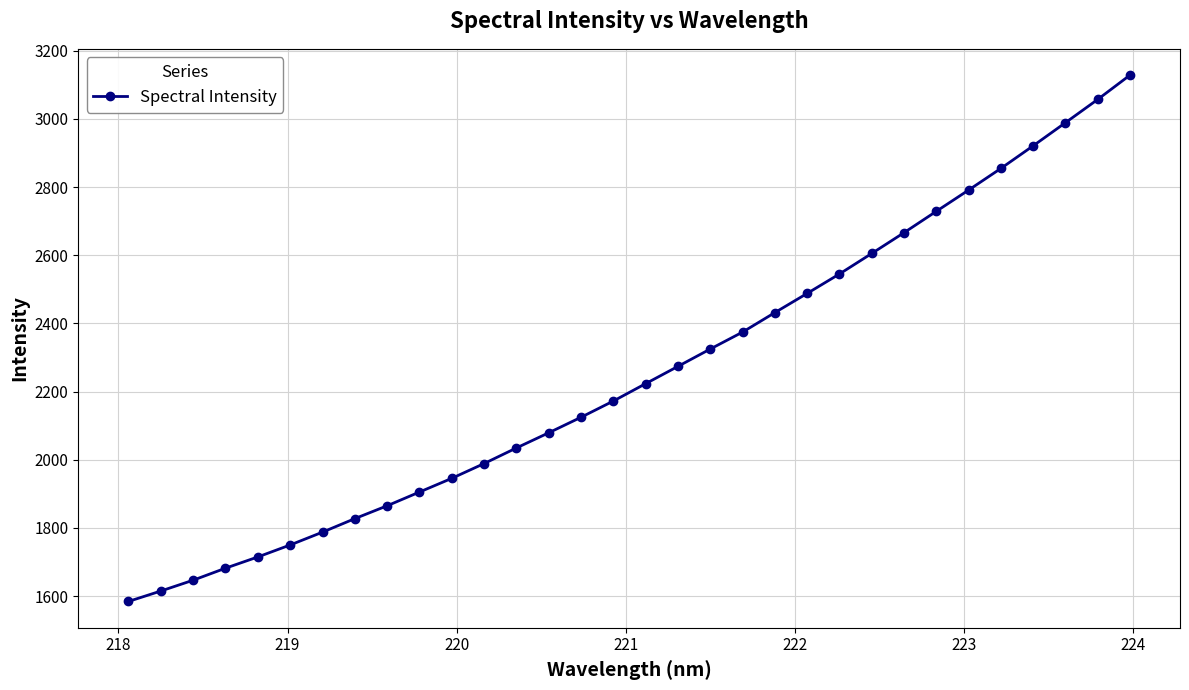

Count the number of values greater than 2223.

16